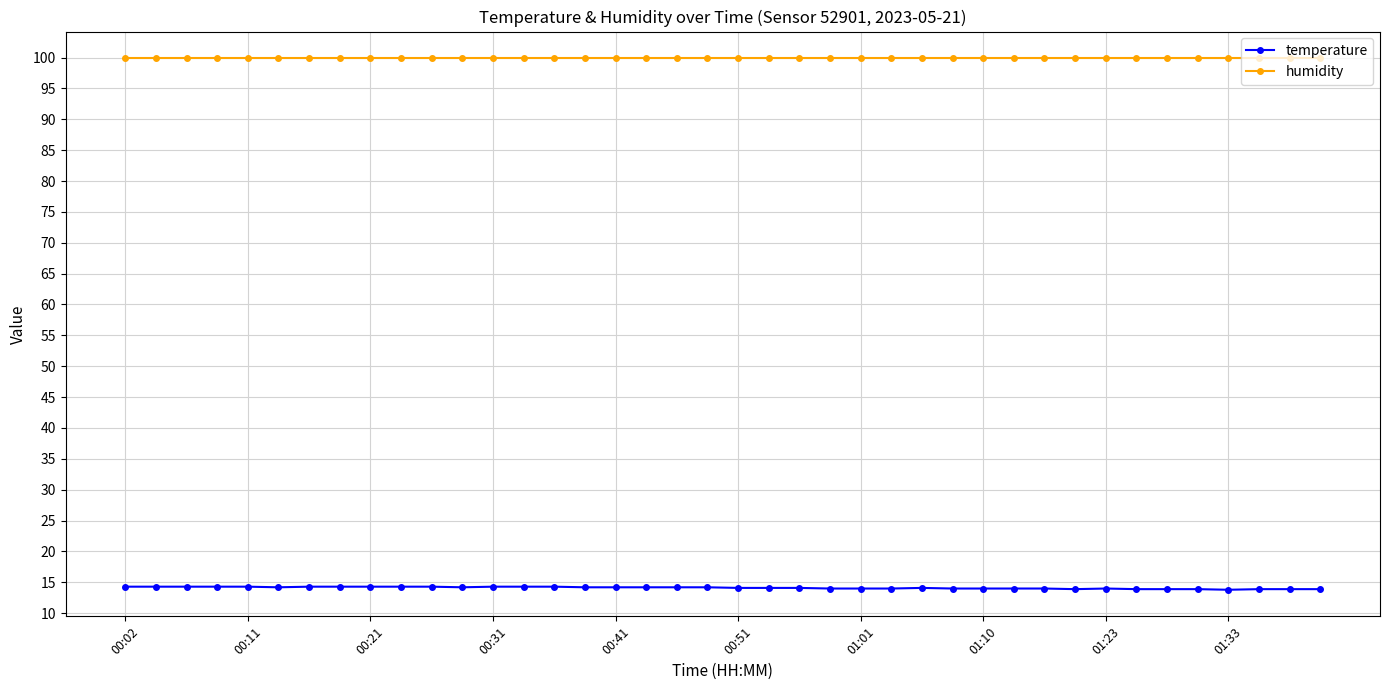

What are all the series names shown in the legend?

temperature, humidity